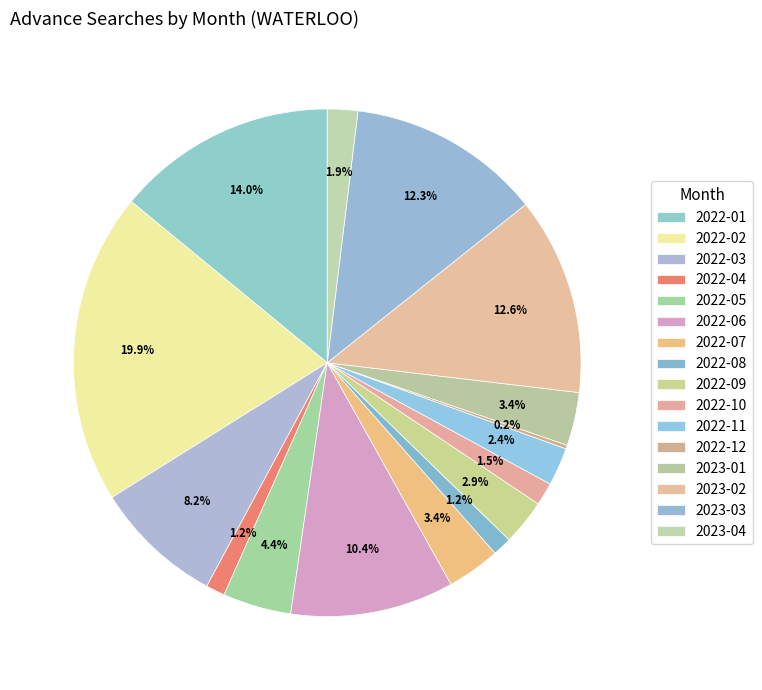

To the nearest percent, what portion does 2023-04 represent?

2%